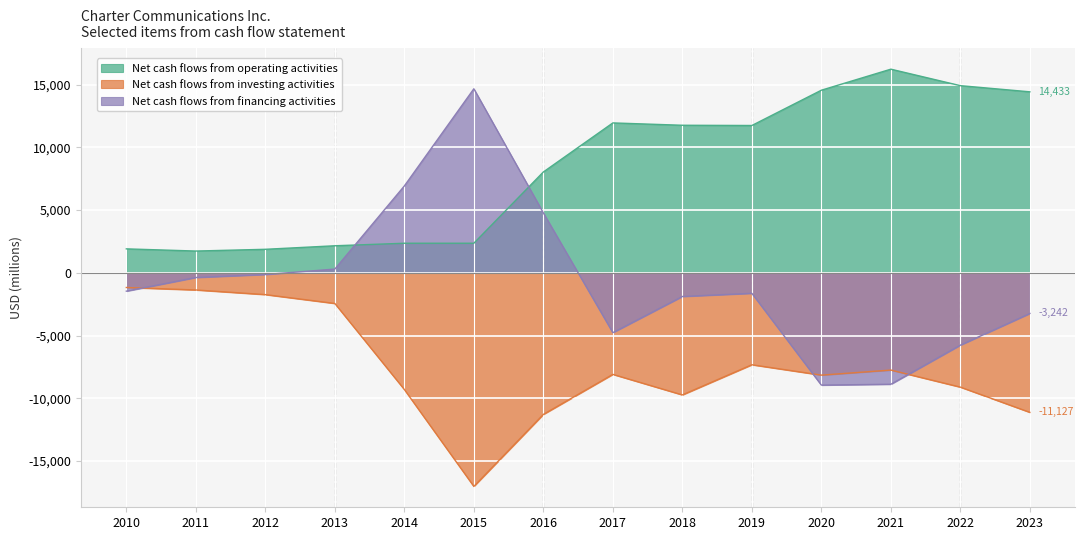

At which label does Net cash flows from financing activities reach its peak?

2015